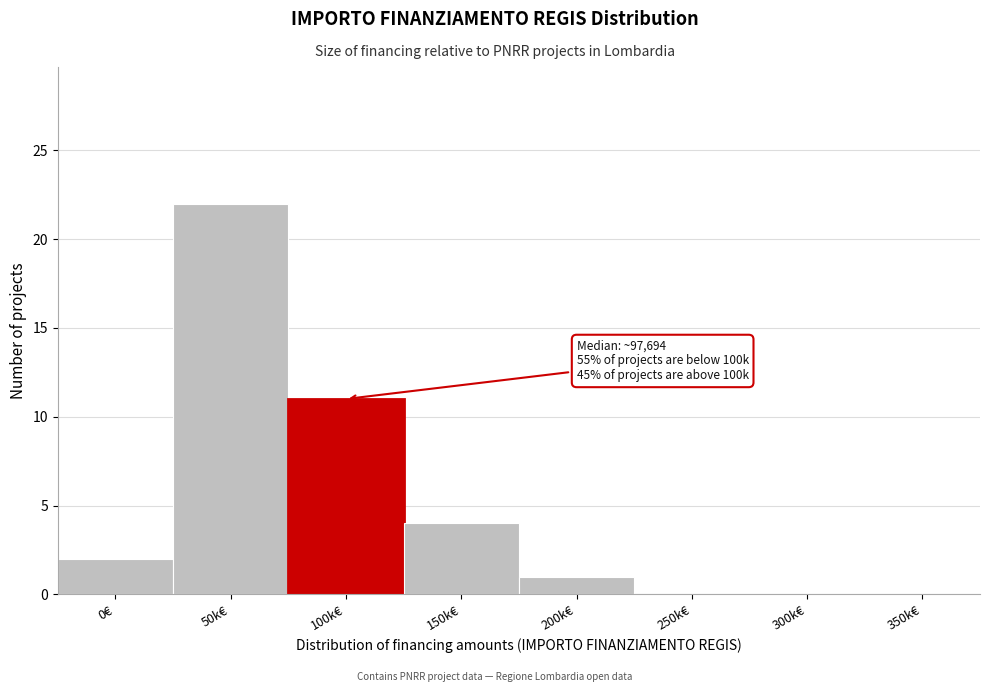

Reading right to left, transcribe all the data shown in this chart.

350k€=0	300k€=0	250k€=0	200k€=1	150k€=4	100k€=11	50k€=22	0€=2